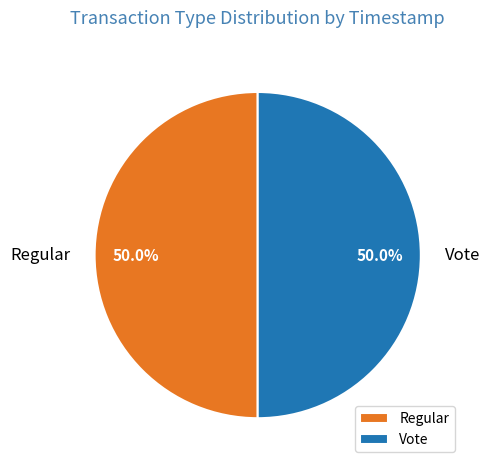

To the nearest percent, what is the average slice percentage?

50%